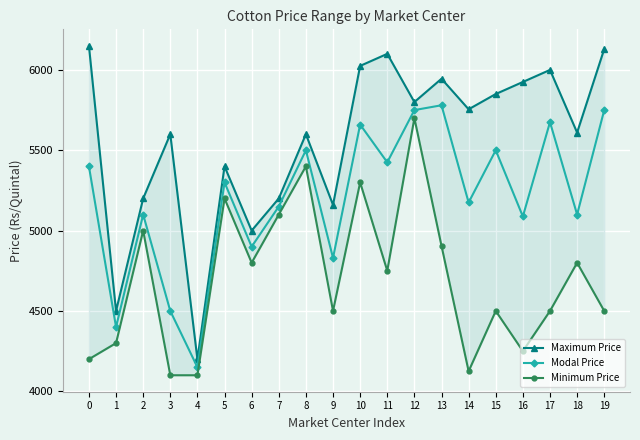

In Minimum Price, how many points are higher than both neighbors (excluding endpoints)?

7